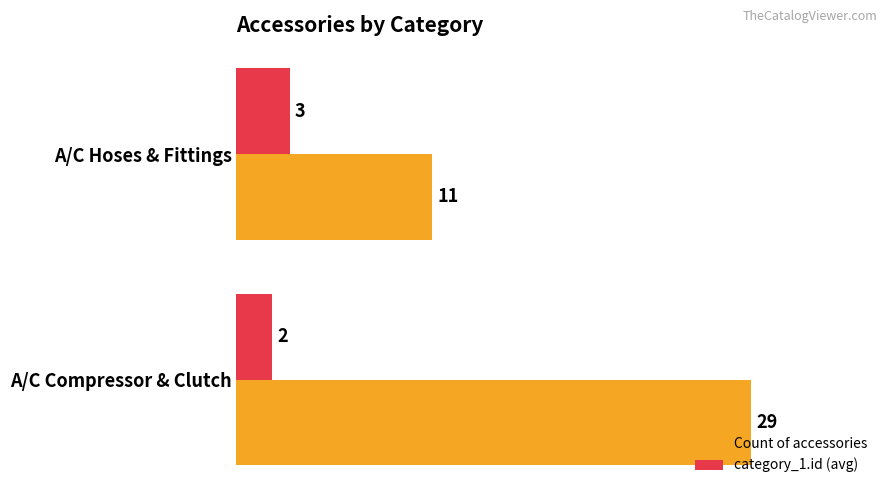

What is the maximum value for category_1.id (avg)?

3